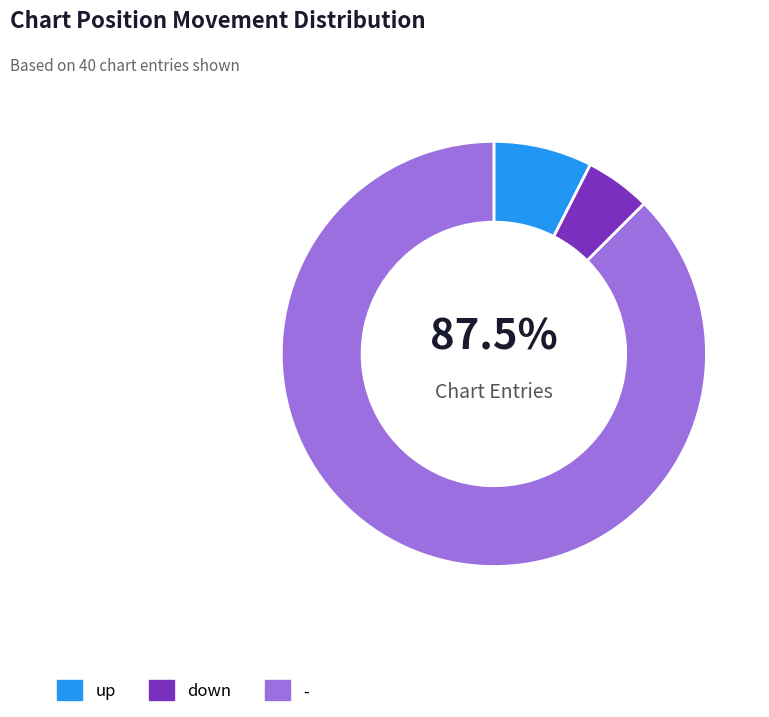

To the nearest percent, what is the difference between the - and up slice percentages?

80%